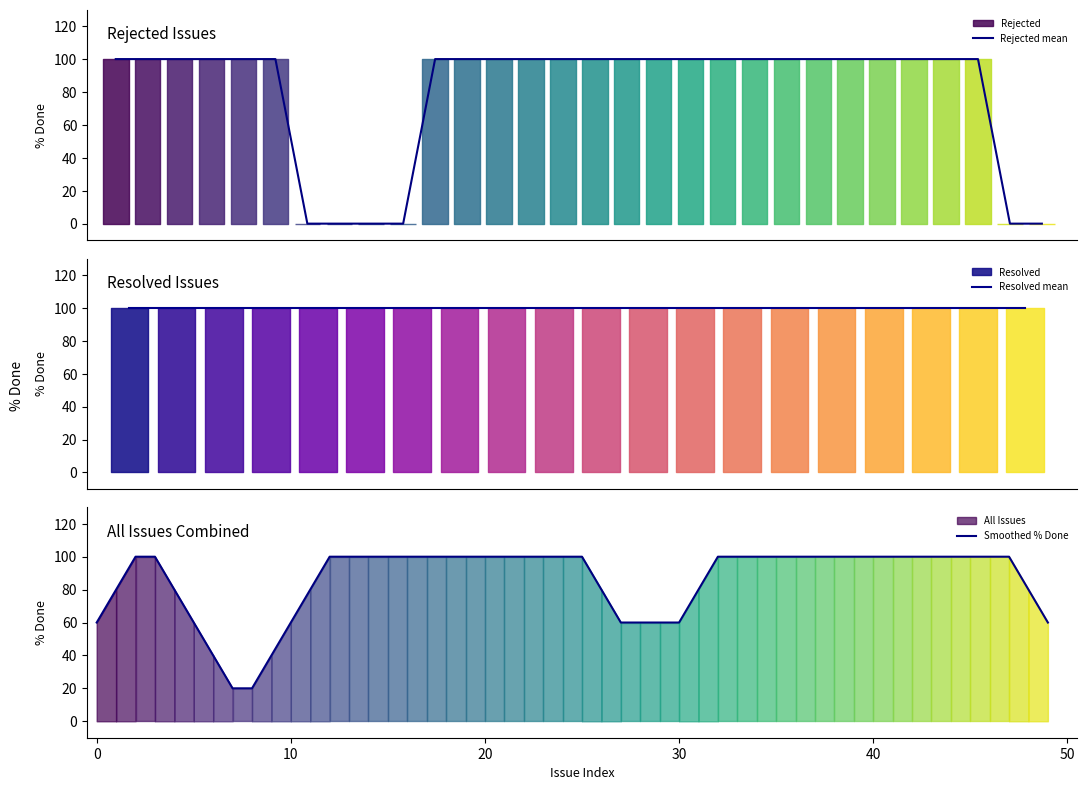

What is the average value?

80